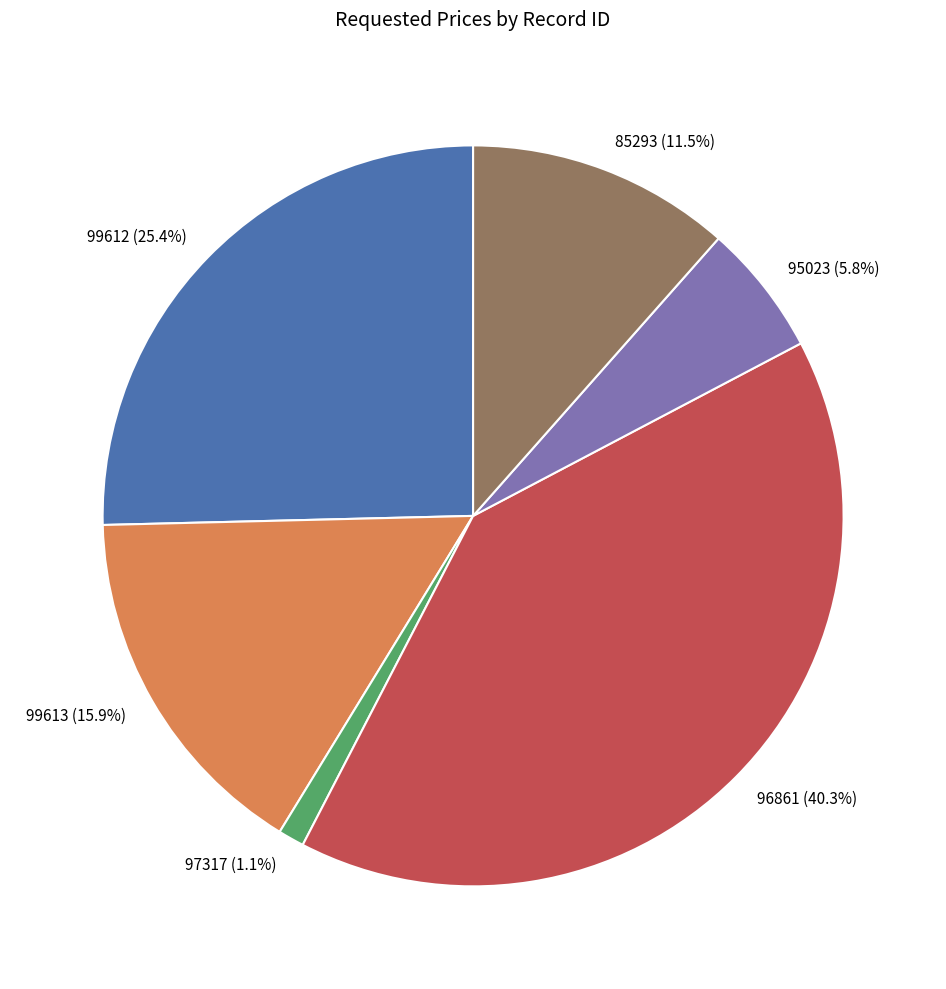

How much of the chart is everything except 85293?

88.5%